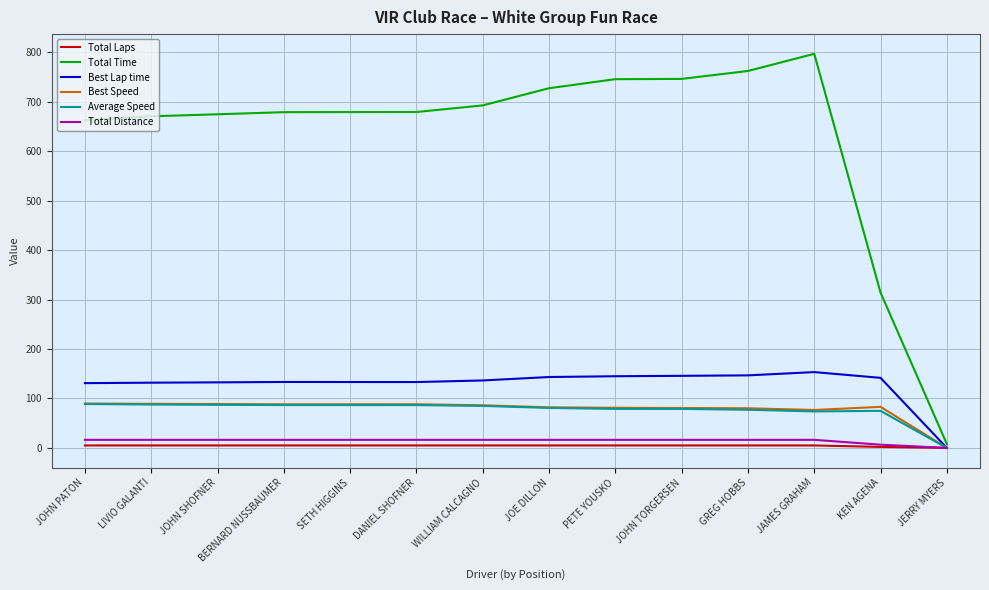

What is the maximum value shown in the chart?

797.3